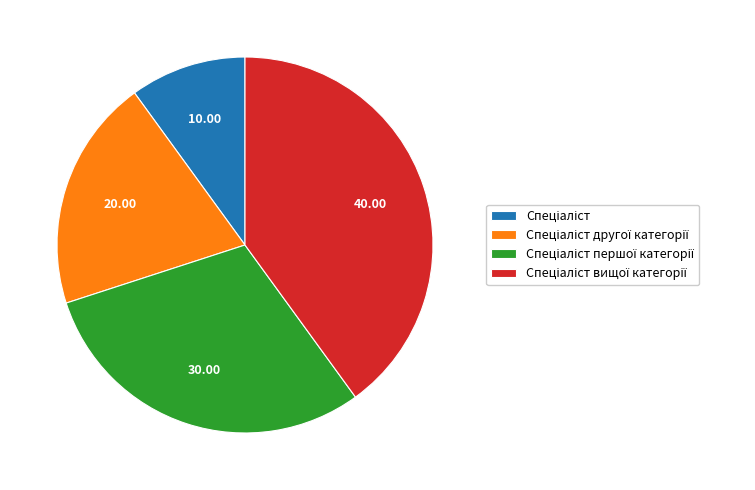

How many slices are in this pie chart?

4